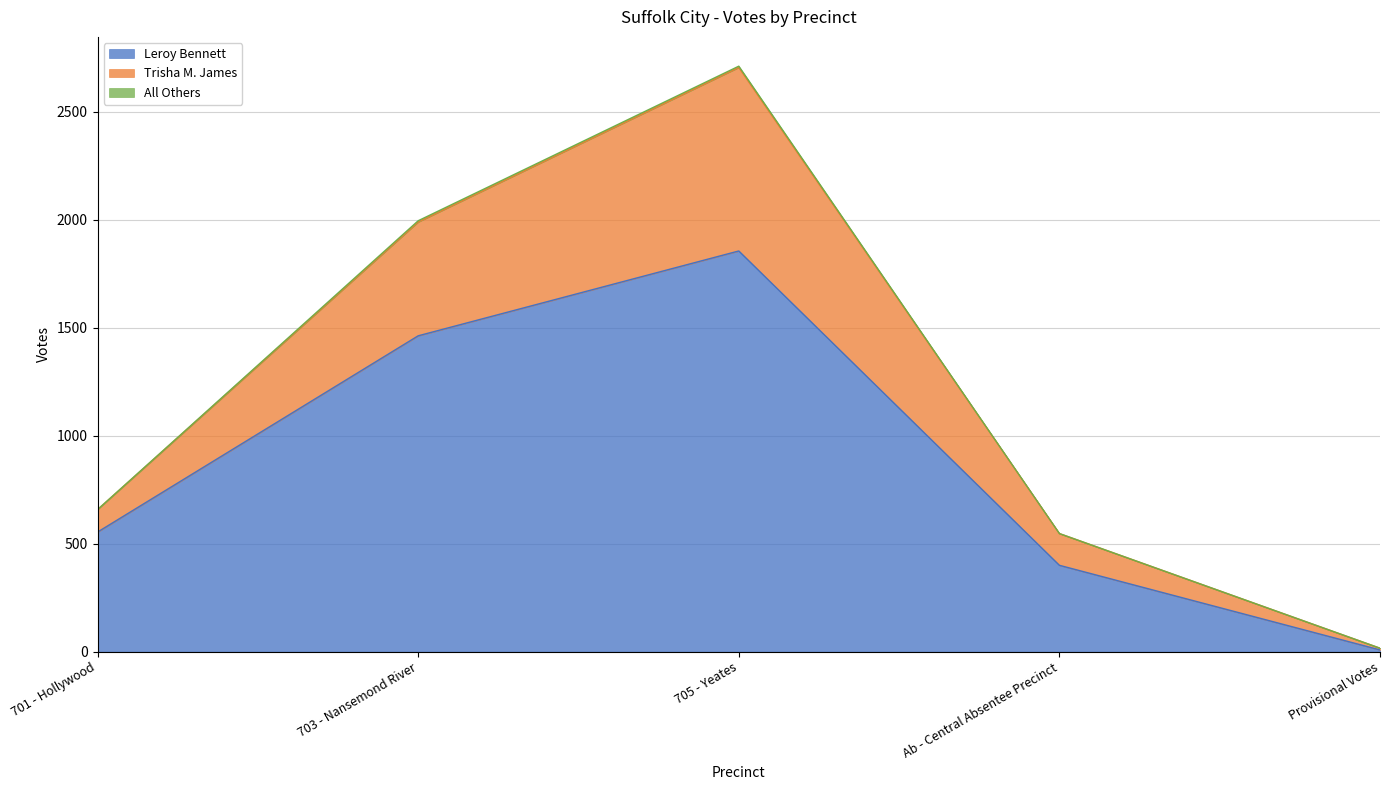

What is the label of the 4th point from the left?

Ab - Central Absentee Precinct